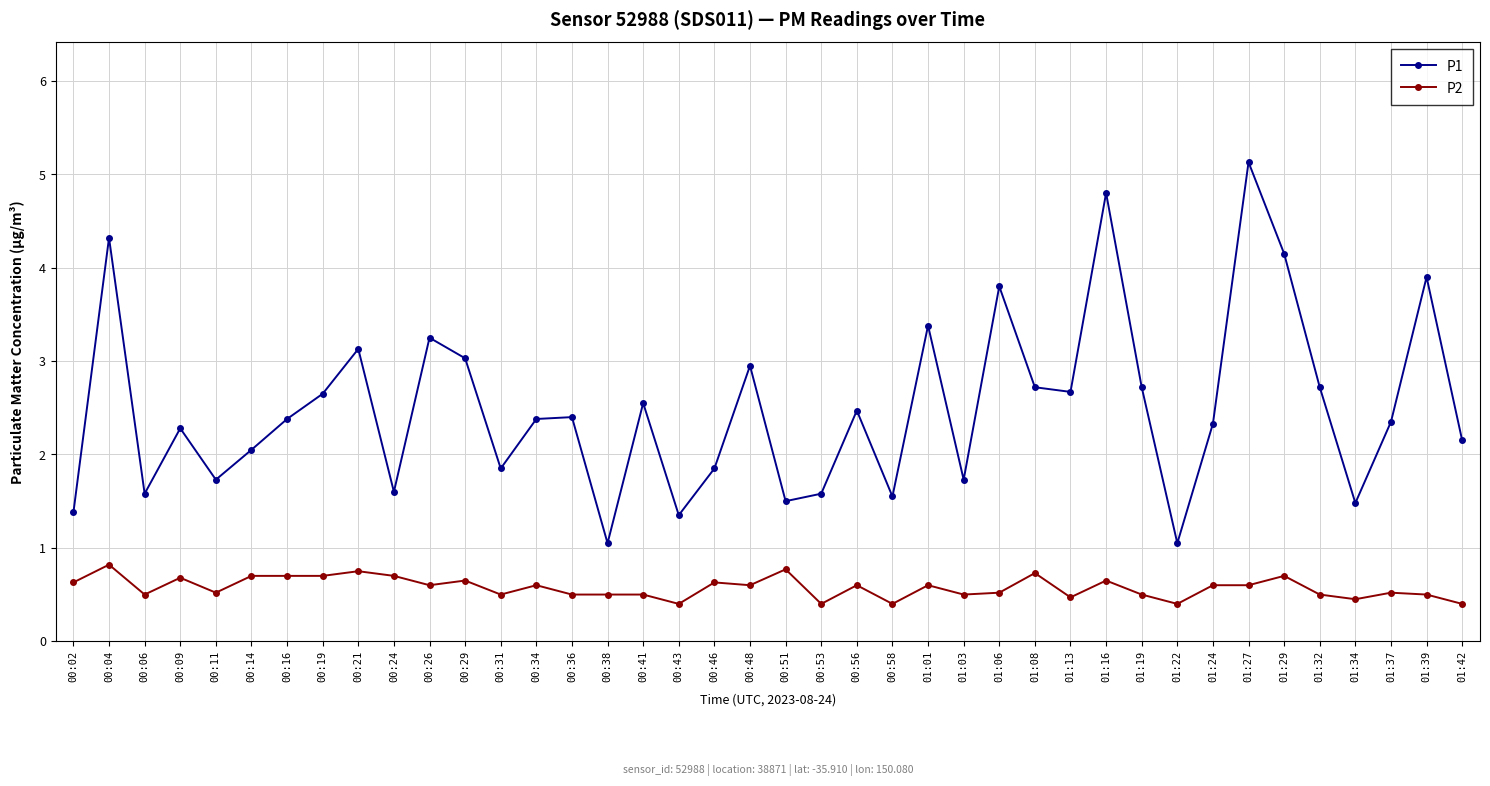

At which category does P2 reach its first local peak?

00:04